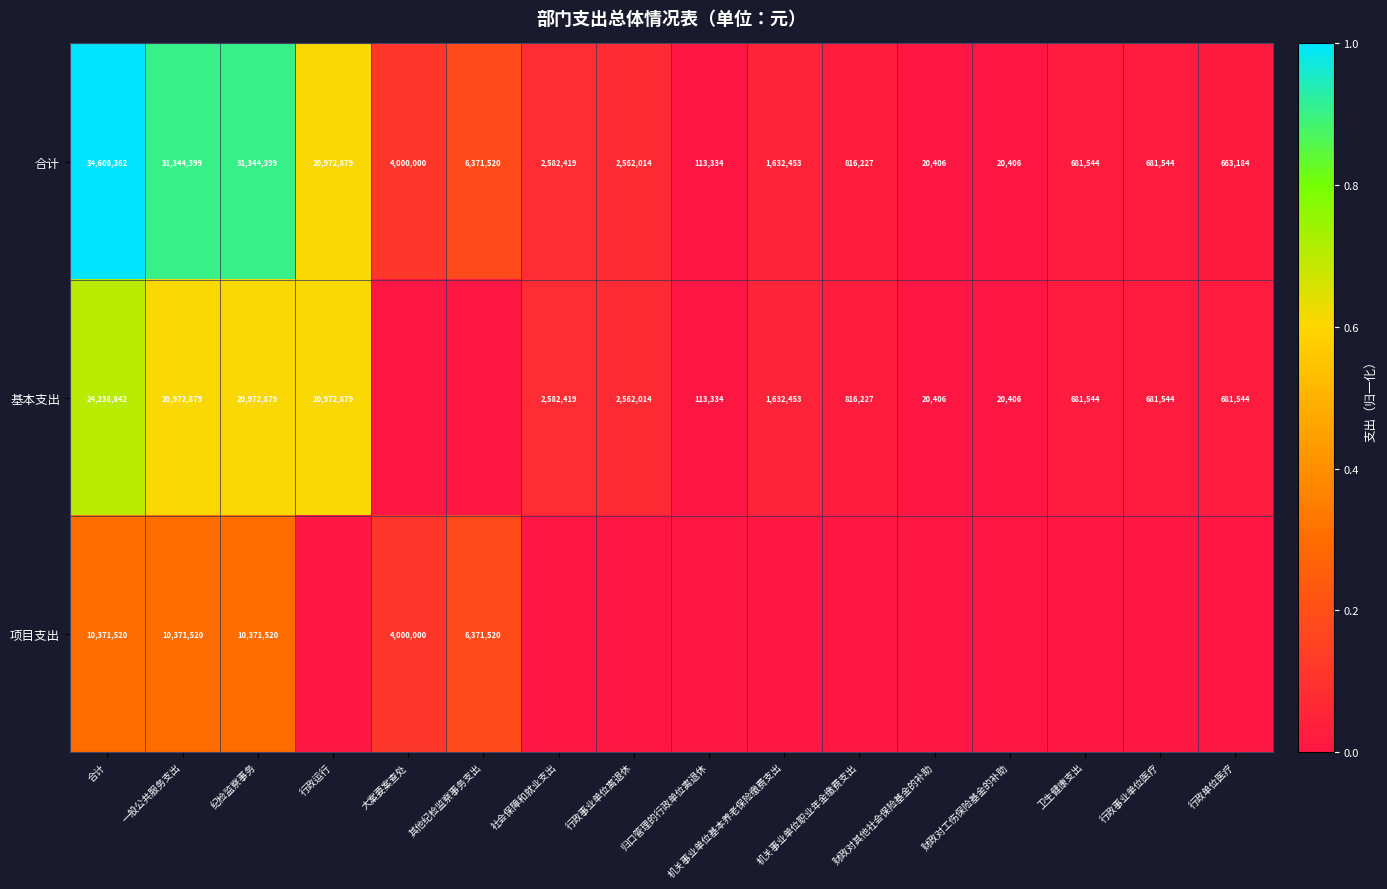

What value does the 合计 series have at 大案要案查处, to the nearest 50?

4000000